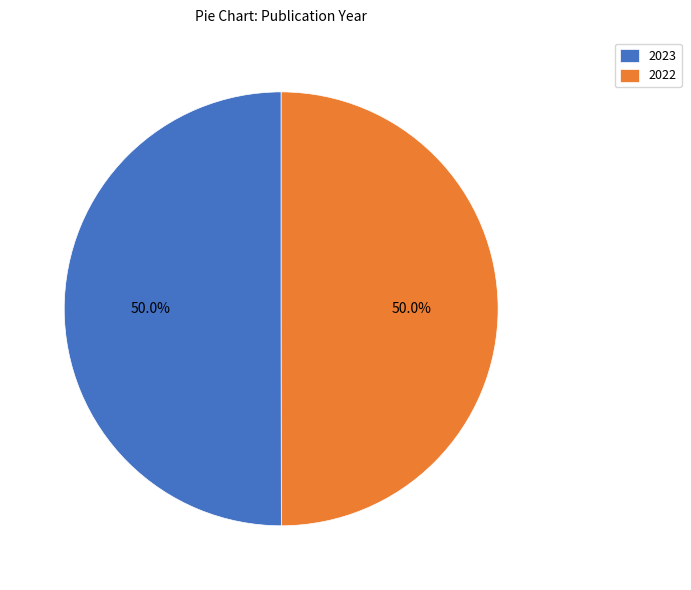

What is the ratio of the value at 2023 to the value at 2022?

1.0